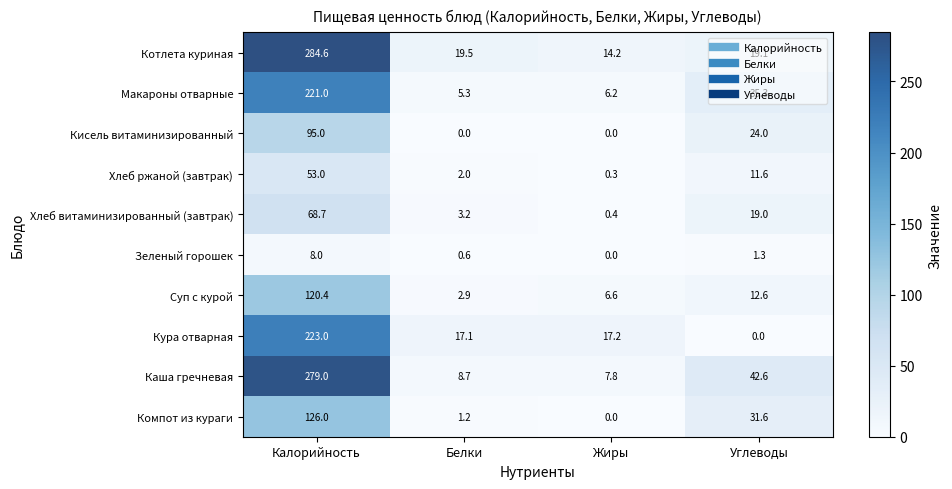

Which series has the largest range (max minus min)?

Каша гречневая